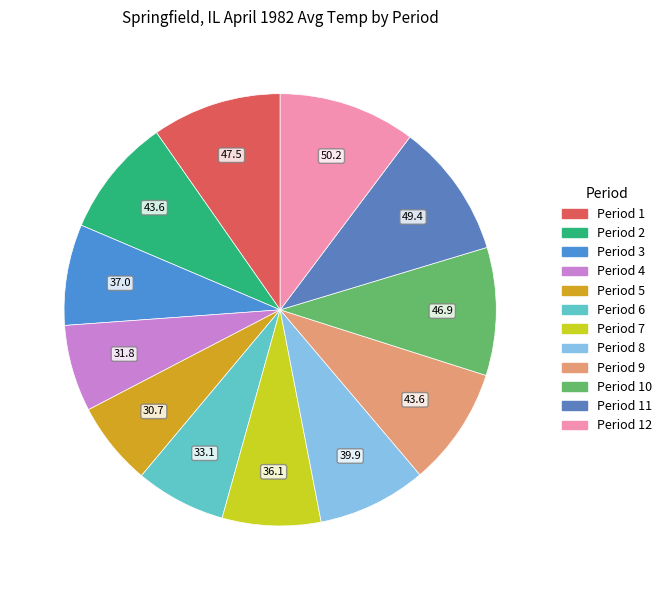

How many segments does this pie chart have?

12